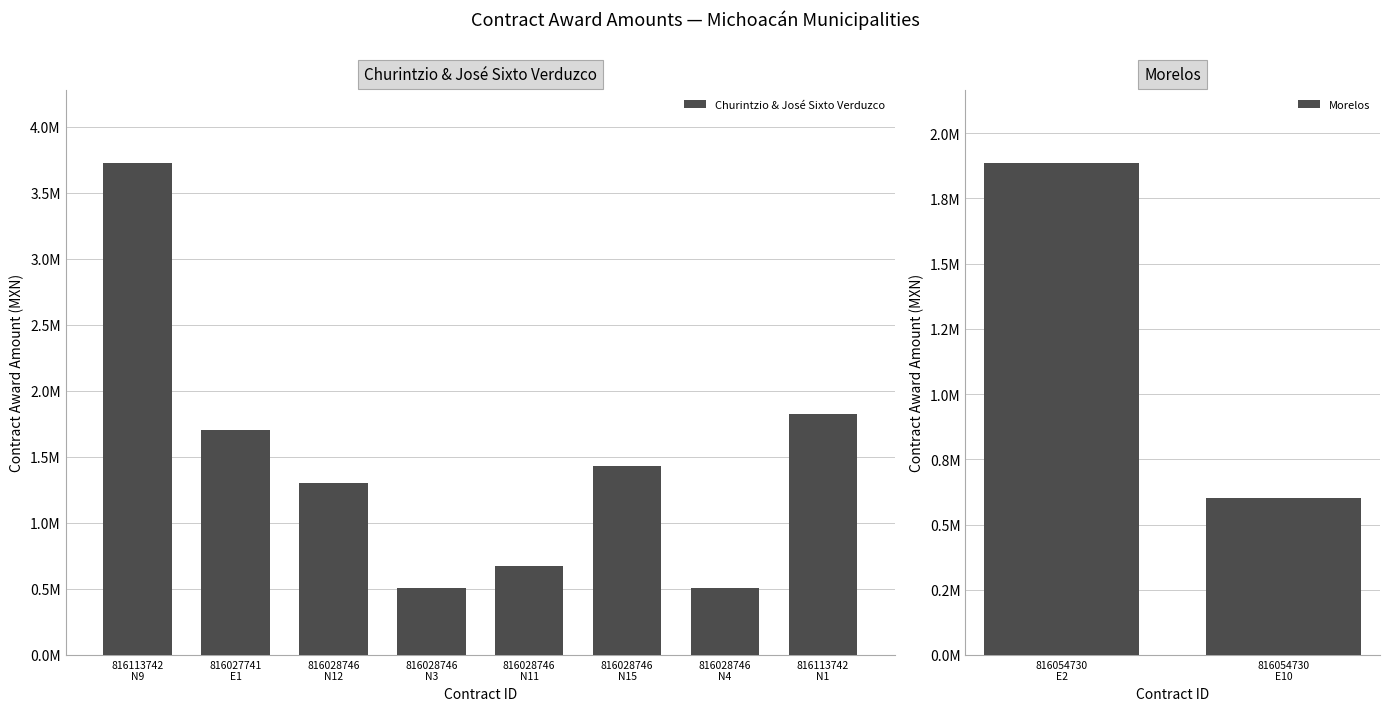

How many data points are less than 1433315?

5